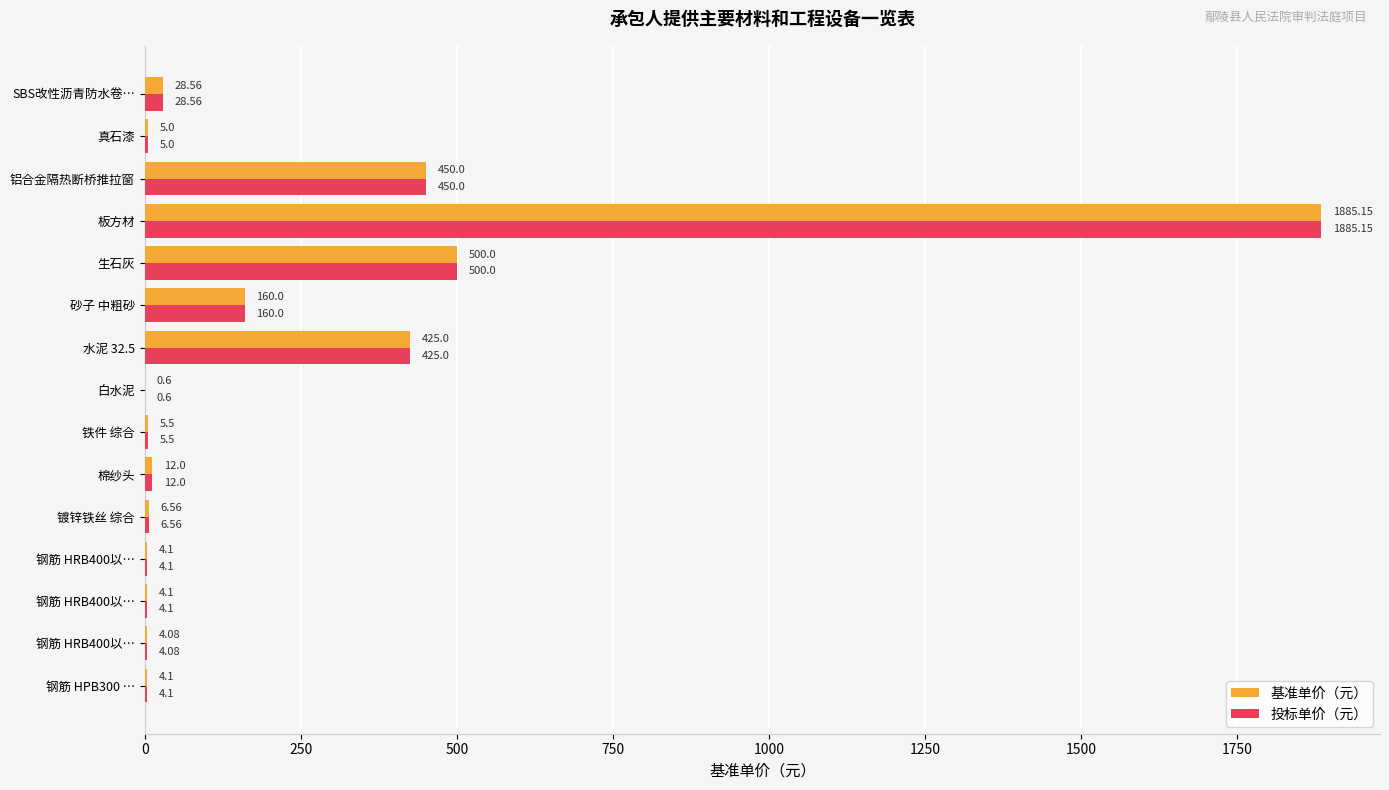

How many series are shown in this chart?

2